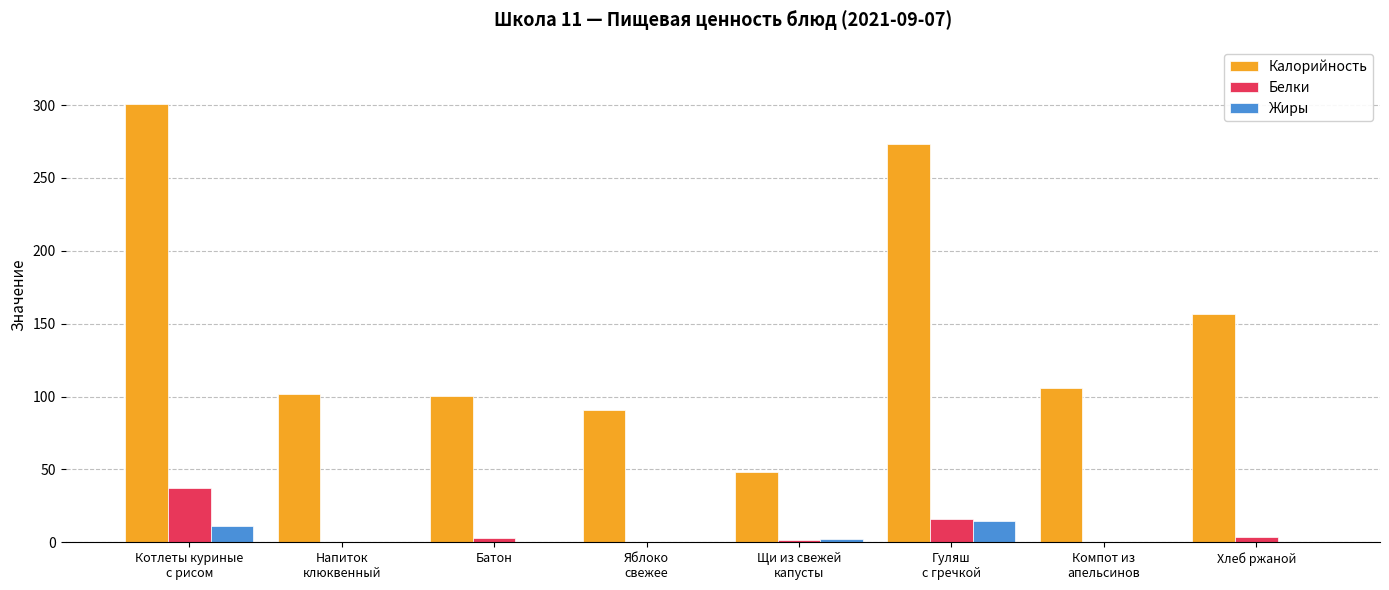

The Калорийность series shows 156.7 at Хлеб ржаной. True or false?

True